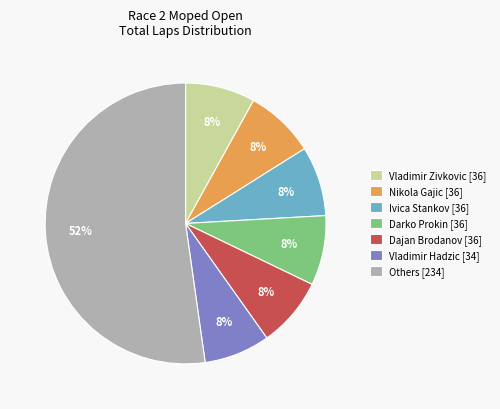

What is the ratio of the value at Vladimir Zivkovic [36] to the value at Ivica Stankov [36]?

1.0